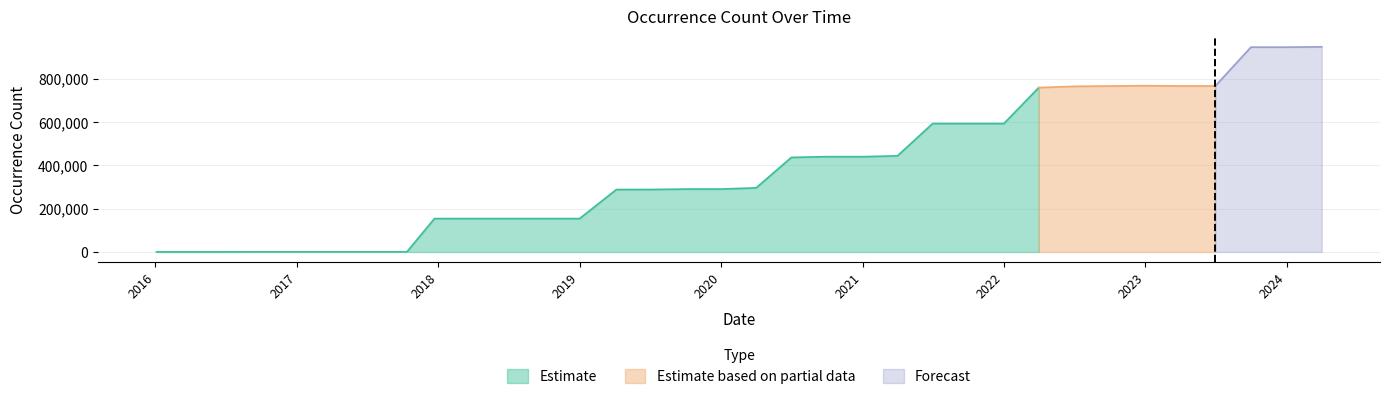

Reading left to right, list all the values displayed in this chart.

2016-01-04=268	2016-04-05=268	2016-07-04=268	2016-10-07=722	2016-12-27=722	2017-04-12=722	2017-07-24=722	2017-10-12=722	2017-12-22=154115	2018-04-09=154115	2018-07-11=154115	2018-09-28=154115	2019-01-01=154115	2019-04-06=288227	2019-07-01=288367	2019-10-09=290406	2020-01-01=290406	2020-04-01=295897	2020-07-01=436601	2020-10-01=439932	2021-01-01=439932	2021-04-01=443672	2021-07-01=592939	2021-10-01=592939	2022-01-01=592939	2022-04-01=758879	2022-07-01=764581	2022-10-01=766133	2023-01-01=767696	2023-04-01=766335	2023-07-01=766335	2023-10-01=945534	2024-01-01=945534	2024-04-01=947144